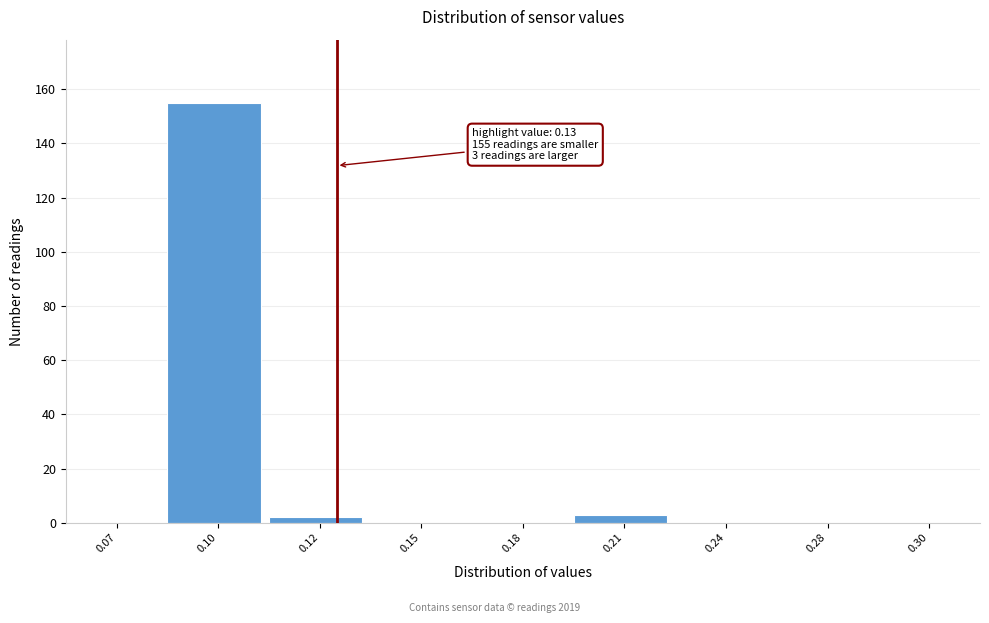

Reading left to right, extract all data points from this chart.

0.07=0	0.10=155	0.12=2	0.15=0	0.18=0	0.21=3	0.24=0	0.28=0	0.30=0